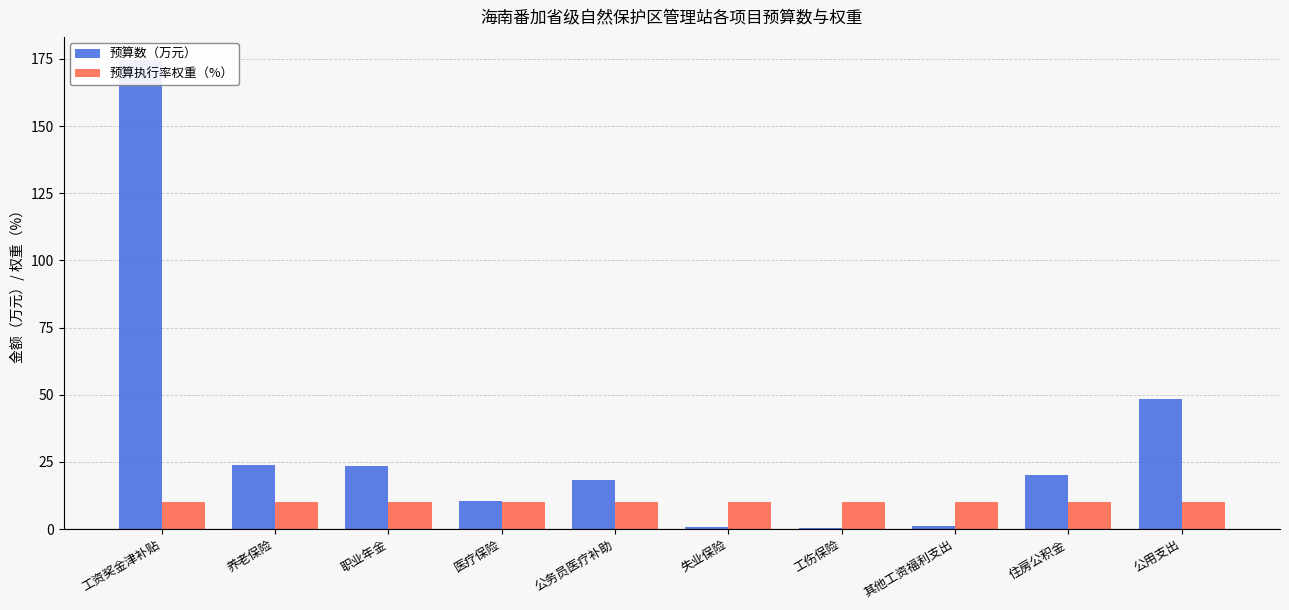

Reading right to left, list all the values displayed in this chart.

预算数（万元）: 48.2	20.0	1.0	0.5	0.6	18.1	10.5	23.4	23.9	174.4
预算执行率权重（%）: 10.0	10.0	10.0	10.0	10.0	10.0	10.0	10.0	10.0	10.0